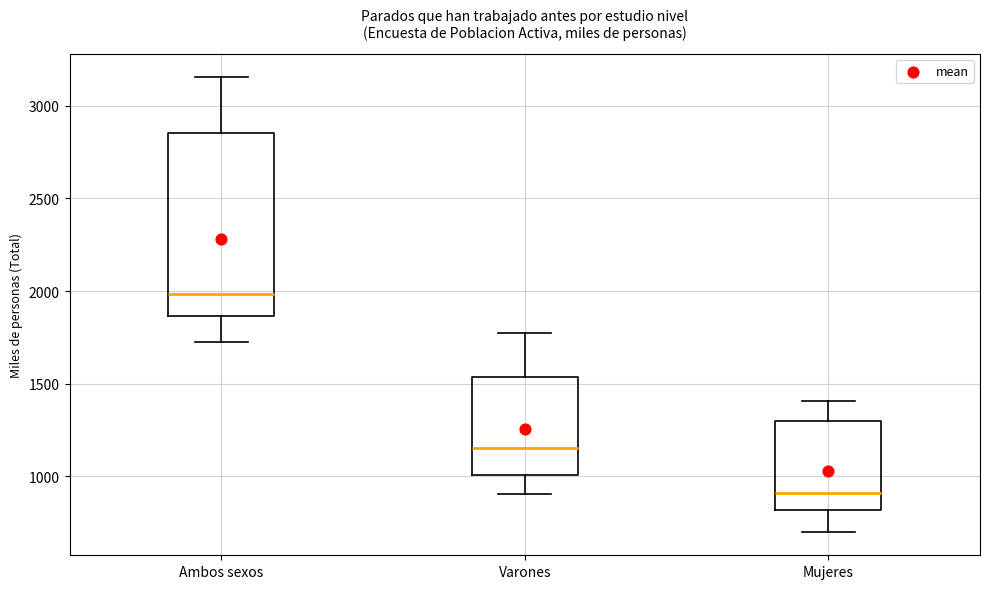

Reading left to right, read every box against the y-axis: the position of its median line, the range the box covers, and the ends of its whiskers. The values are not printed on the chart, so give them approximately, as read against the axis.

Ambos sexos: median 2000, box 1850 to 2850, whiskers 1750 to 3150
Varones: median 1150, box 1000 to 1550, whiskers 900 to 1750
Mujeres: median 900, box 800 to 1300, whiskers 700 to 1400